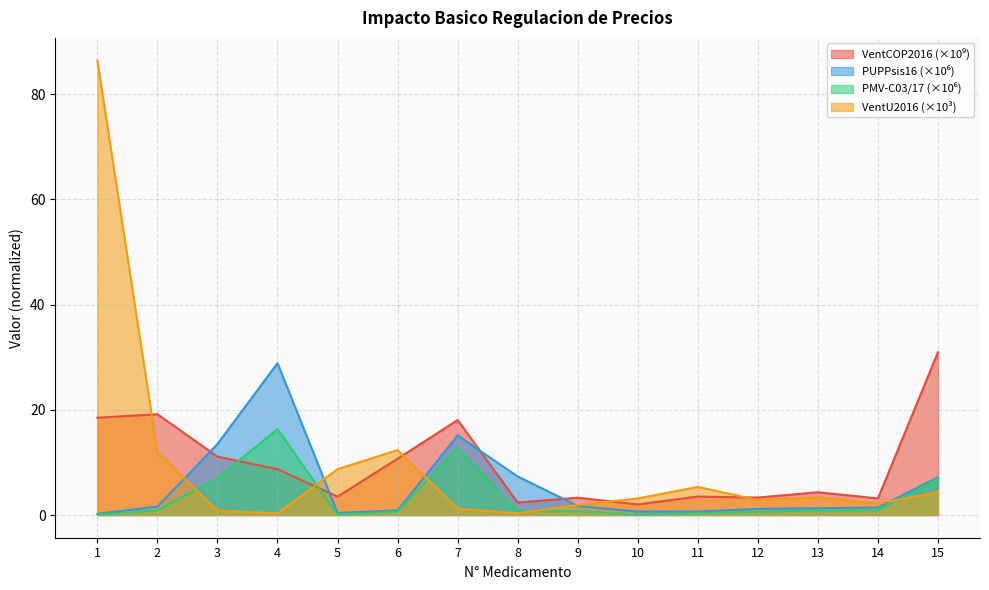

Does the chart display data point markers on the line(s)?

No